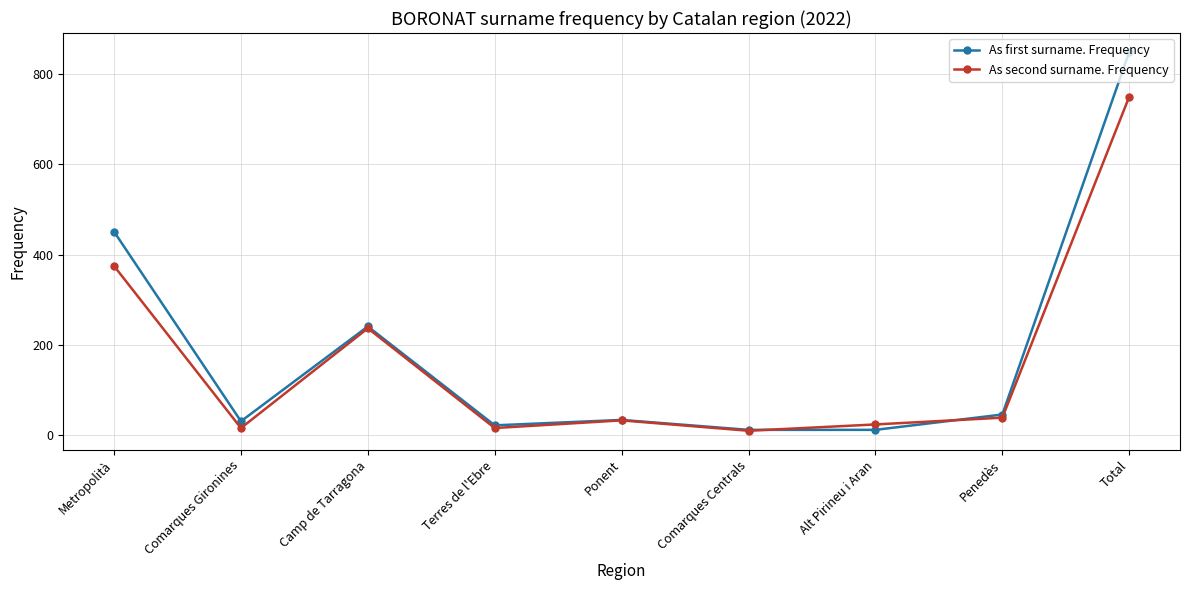

What is the sum of all As first surname. Frequency values?

1698